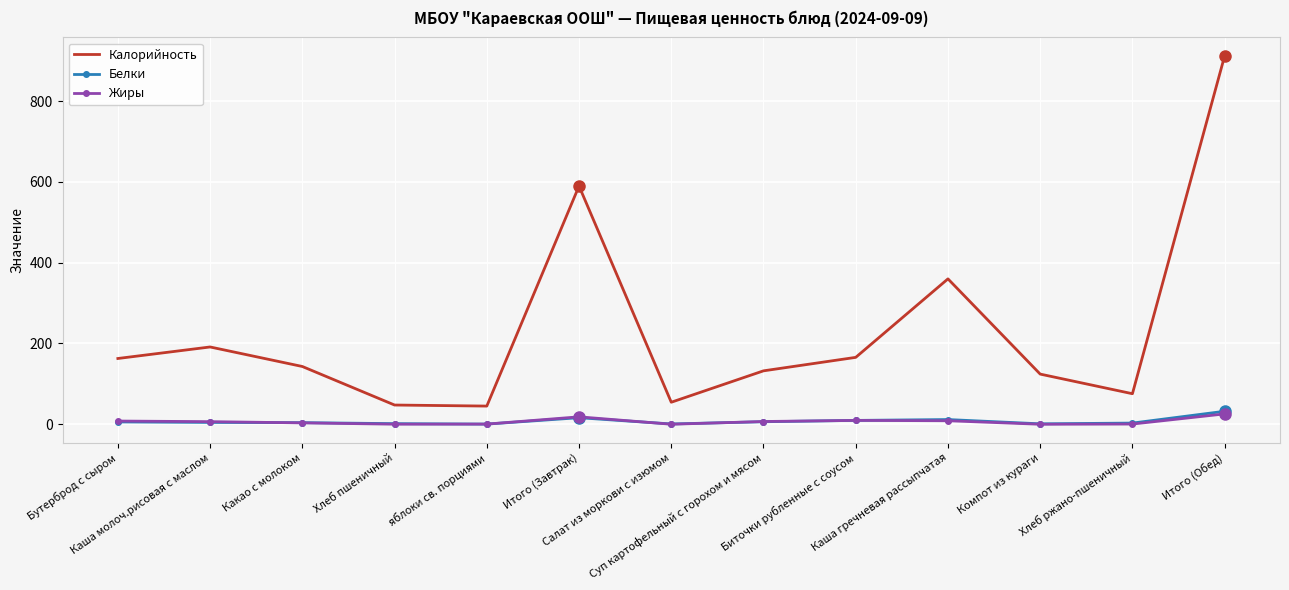

True or false: Калорийность and Жиры intersect in this chart.

False